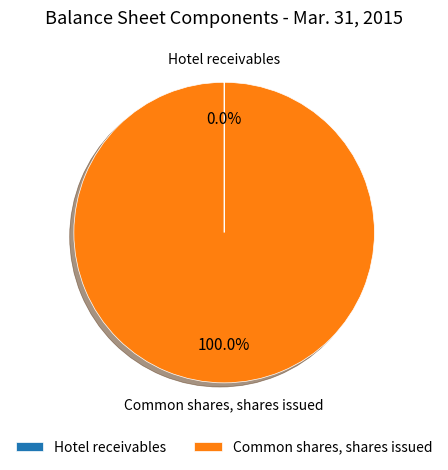

Does any single category account for the majority?

Yes